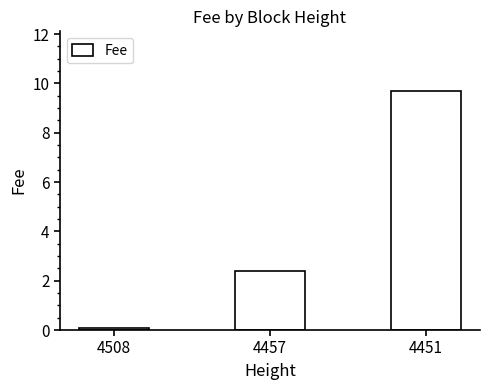

What is the value of the 2nd bar from the left?

2.4